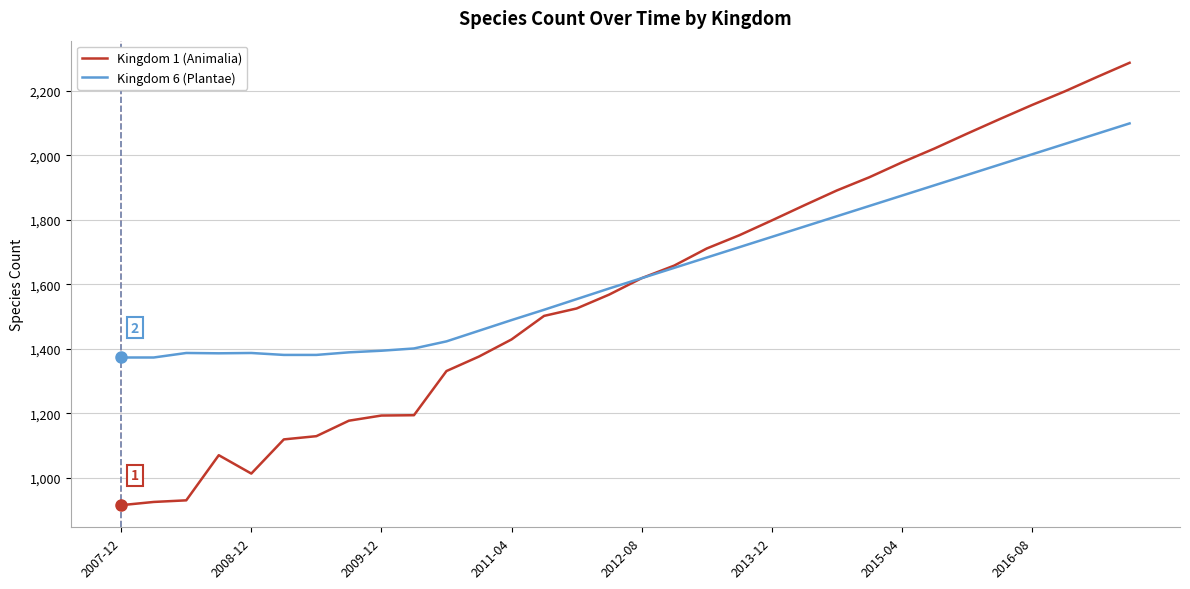

List the series in order of their overall mean, highest first.

Kingdom 6 (Plantae), Kingdom 1 (Animalia)